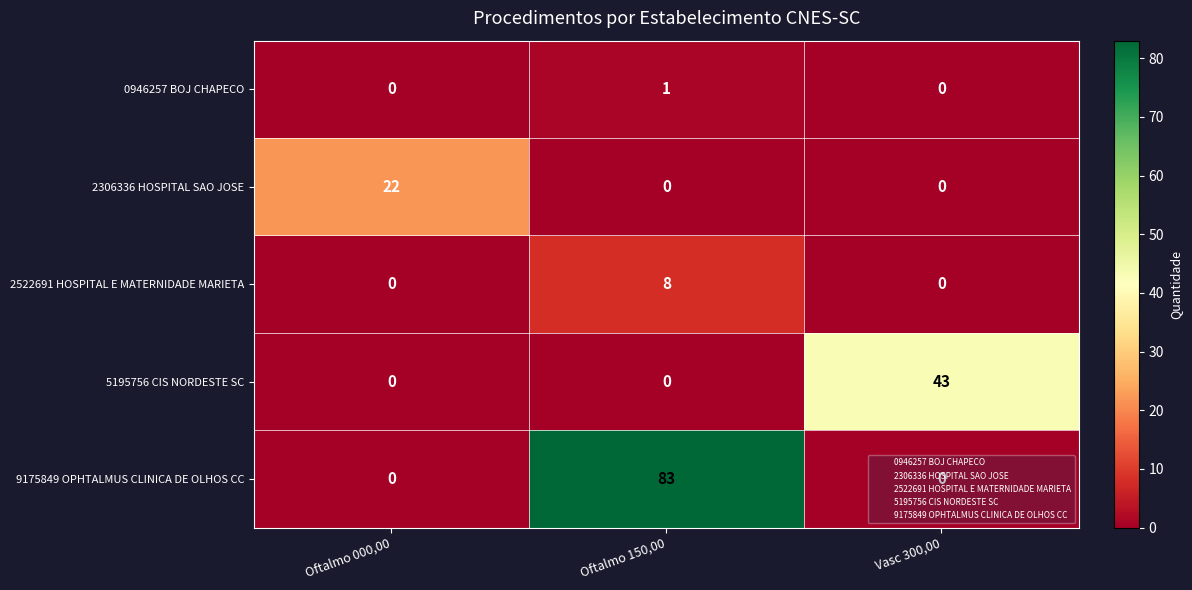

What is the total value across all series at Vasc 300,00?

43